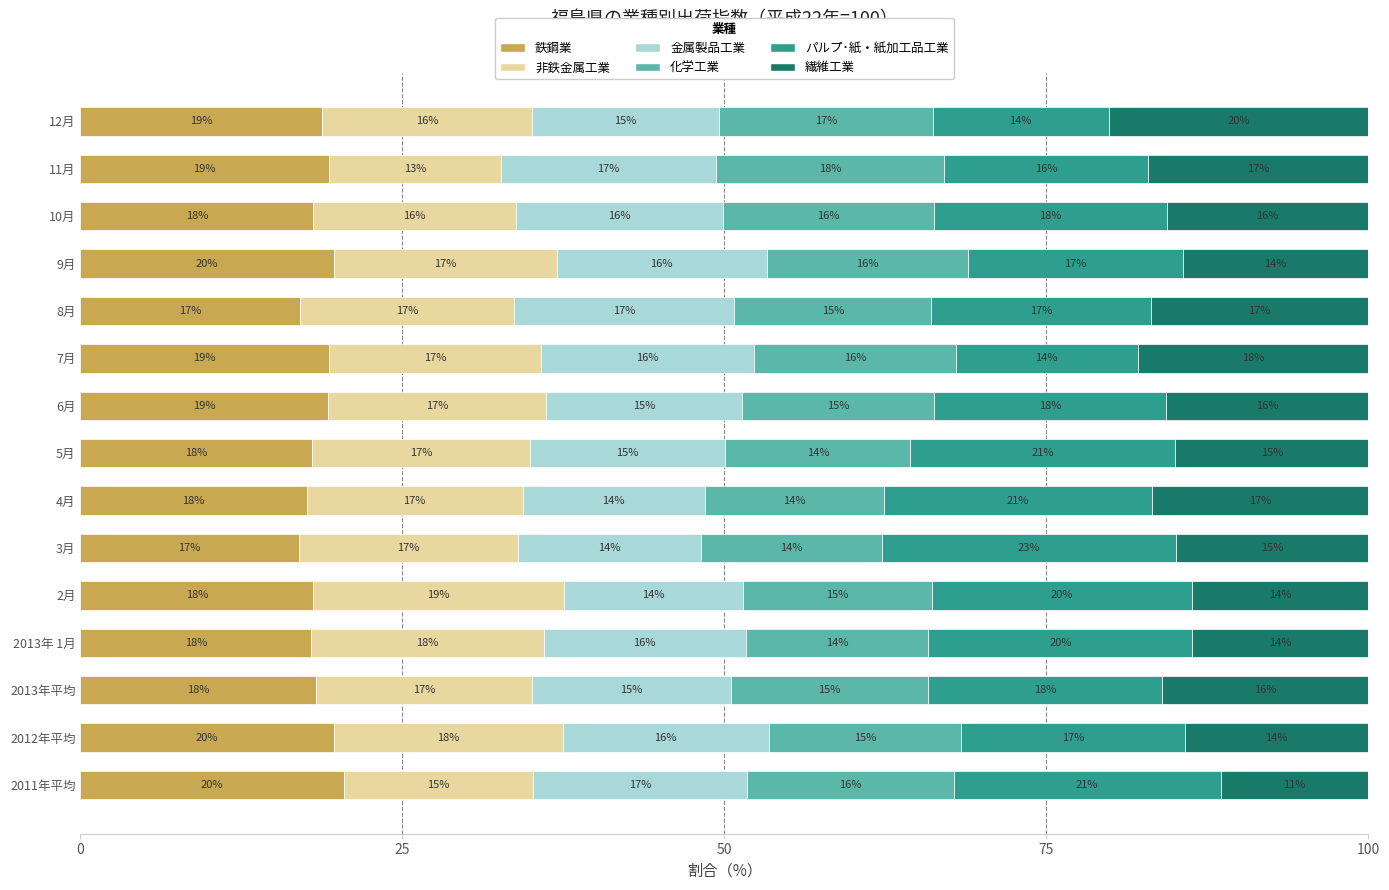

The 鉄鋼業 series shows 17.1 at 8月. True or false?

True